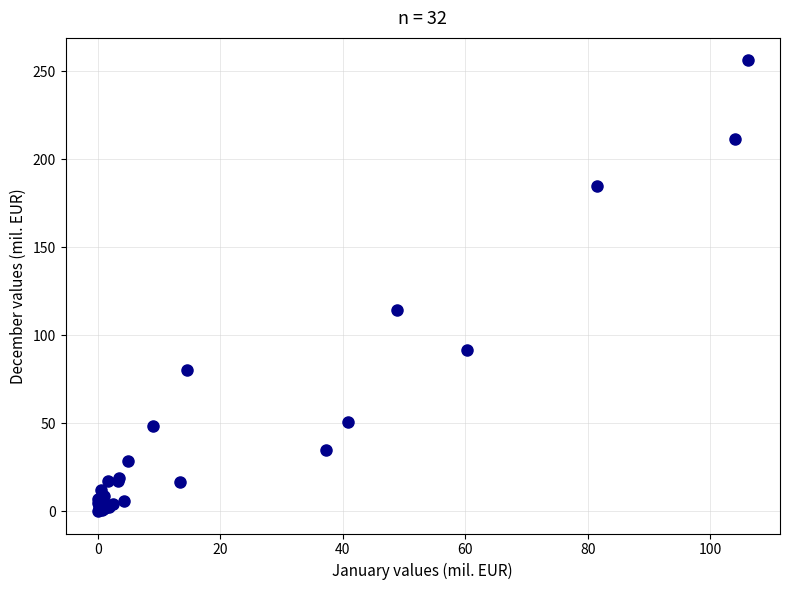

What Y value in the scatter plot is closest to 128?

114.1